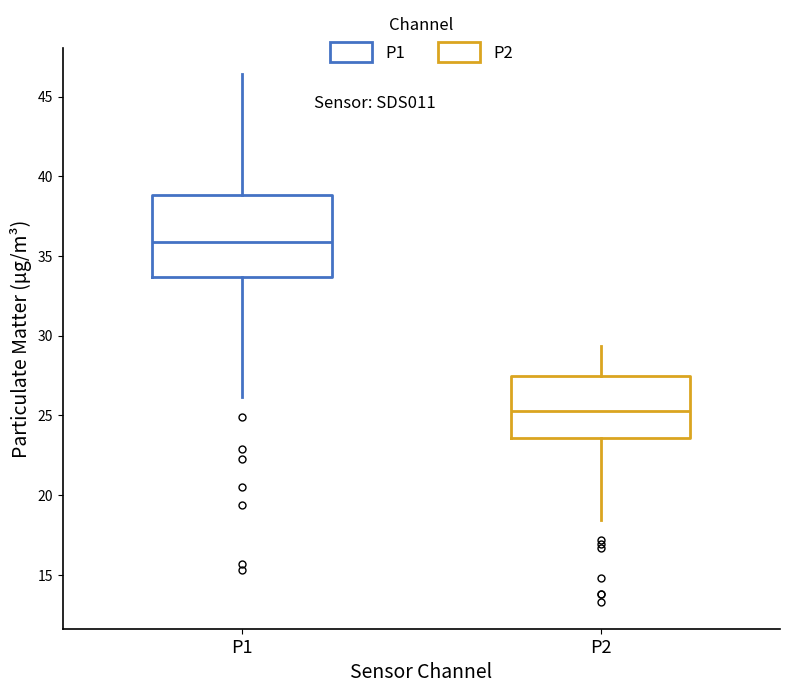

Which box's median line is the highest?

P1